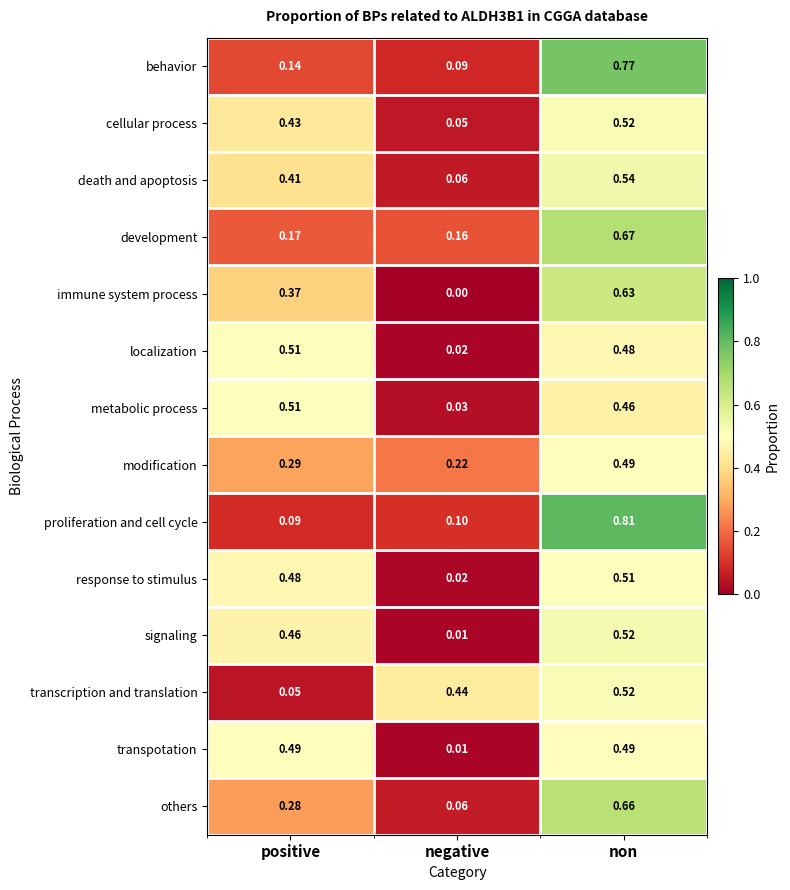

Which category has the highest value in the immune system process series?

non